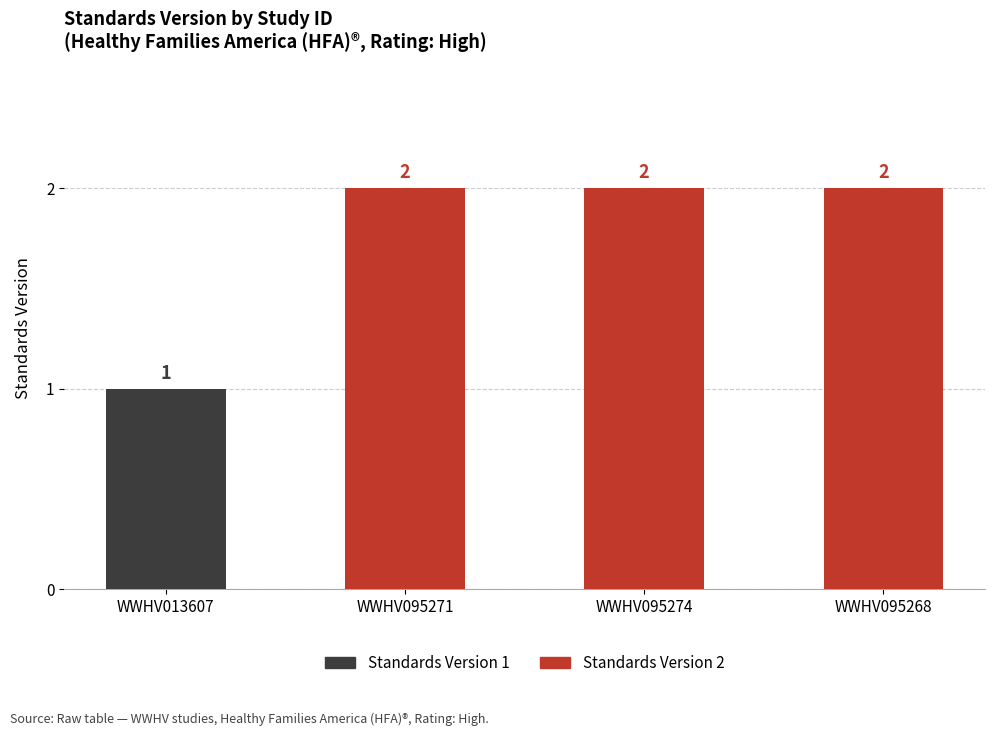

How many data points are less than 2?

1